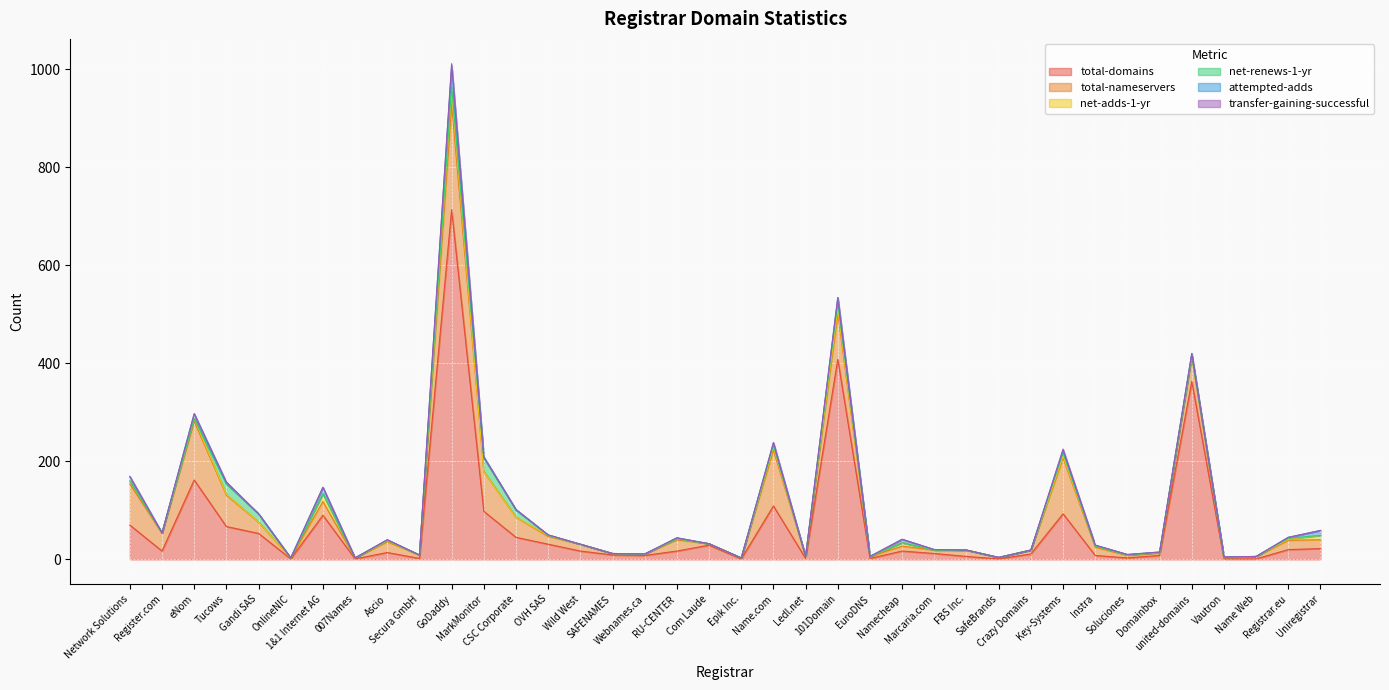

True or false: total-domains has a value of 21 at OVH SAS.

False